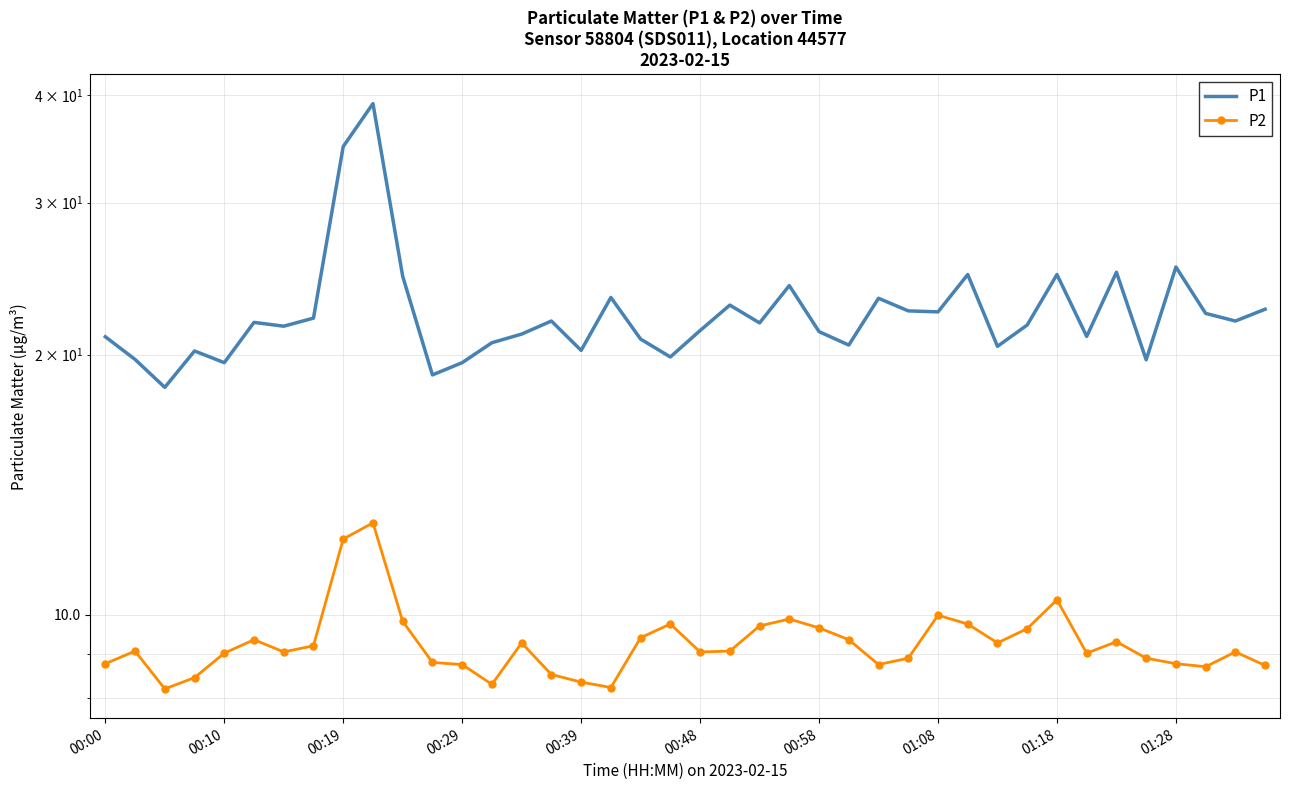

What is the maximum value for P1?

39.1